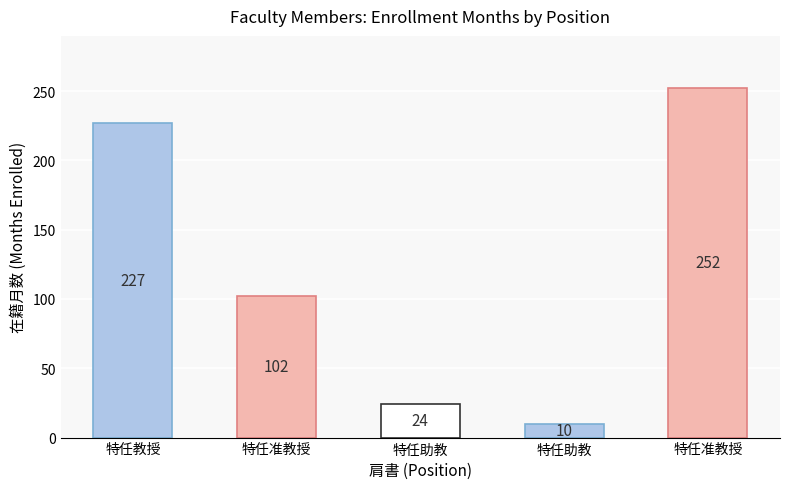

Are the bars horizontal?

No